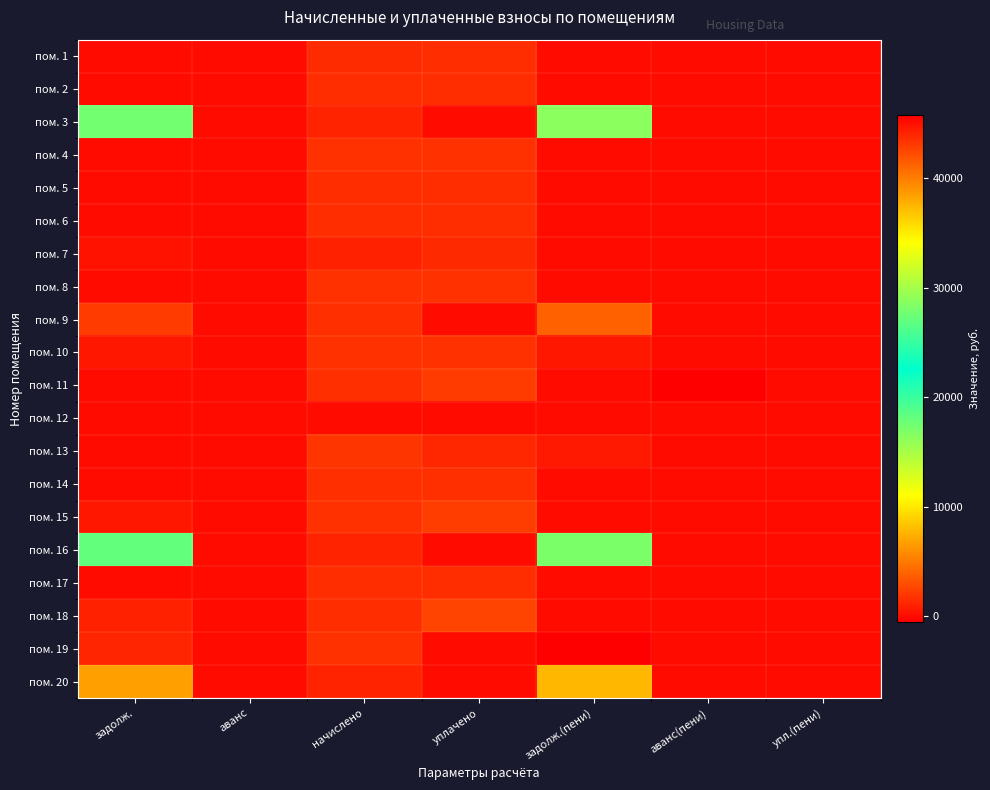

Which has a higher value, аванс(пени) or задолж.?

задолж.